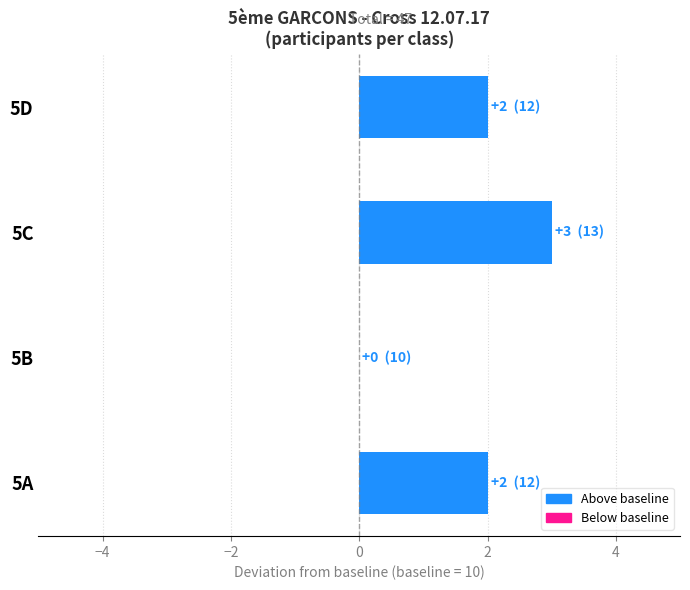

What is the greatest value displayed?

3